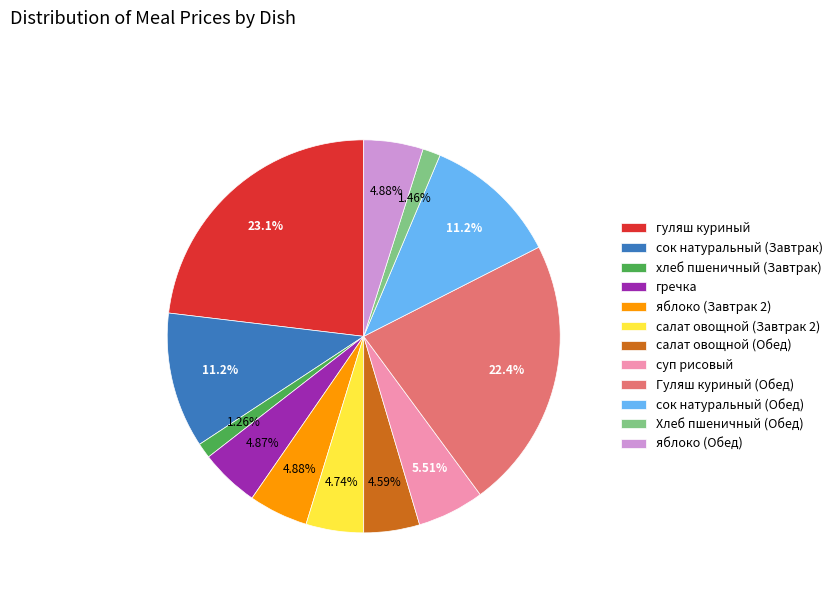

To the nearest percent, what is the combined percentage of салат овощной (Обед) and салат овощной (Завтрак 2)?

9%